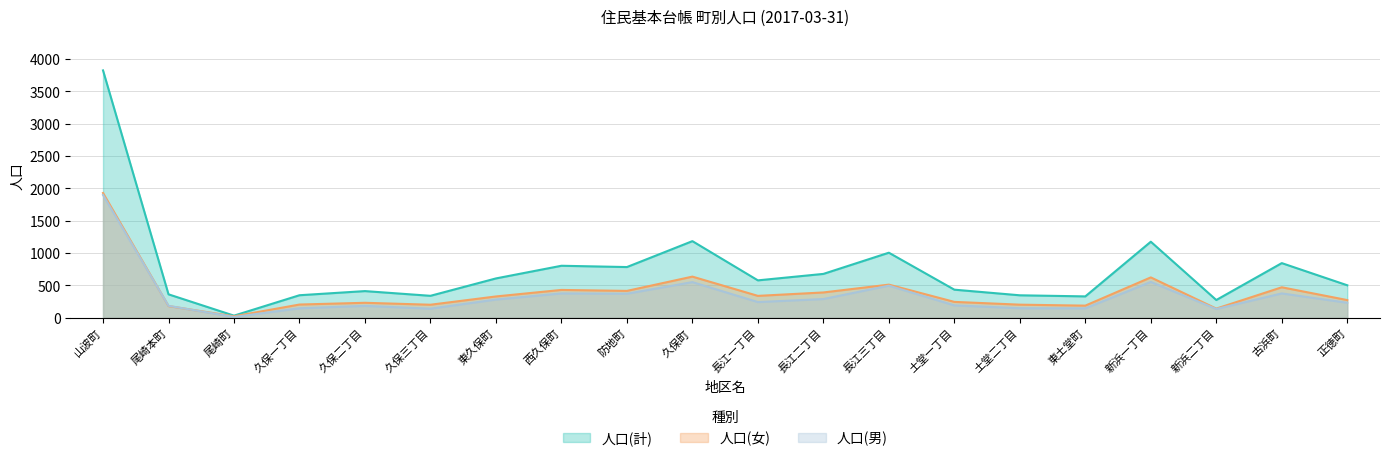

What is the label of the 17th point from the right?

久保一丁目